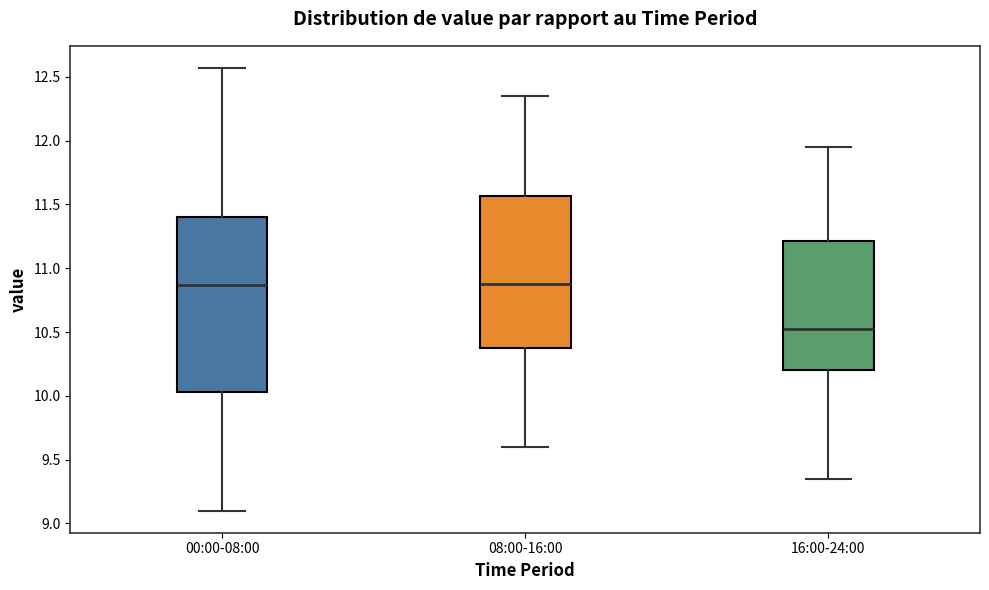

Reading left to right, transcribe this box plot: for each box, give where its median line is, the range the box spans, and where its two whiskers end, as read against the y-axis. The values are not printed on the chart, so give them approximately, as read against the axis.

00:00-08:00: median 10.85, box 10.05 to 11.40, whiskers 9.10 to 12.55
08:00-16:00: median 10.90, box 10.40 to 11.55, whiskers 9.60 to 12.35
16:00-24:00: median 10.55, box 10.20 to 11.20, whiskers 9.35 to 11.95